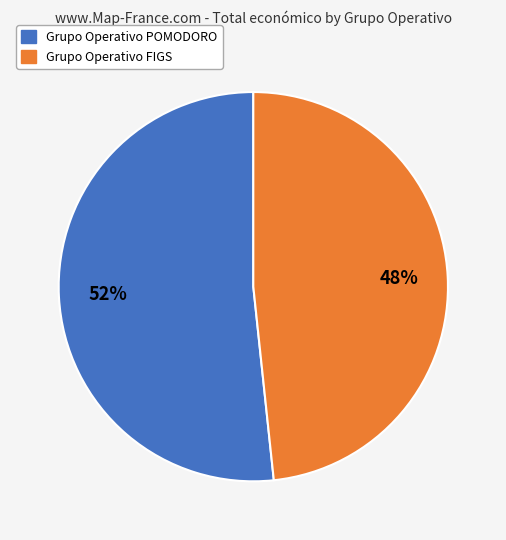

Approximately how many times larger is the value at Grupo Operativo FIGS compared to Grupo Operativo POMODORO?

0.9